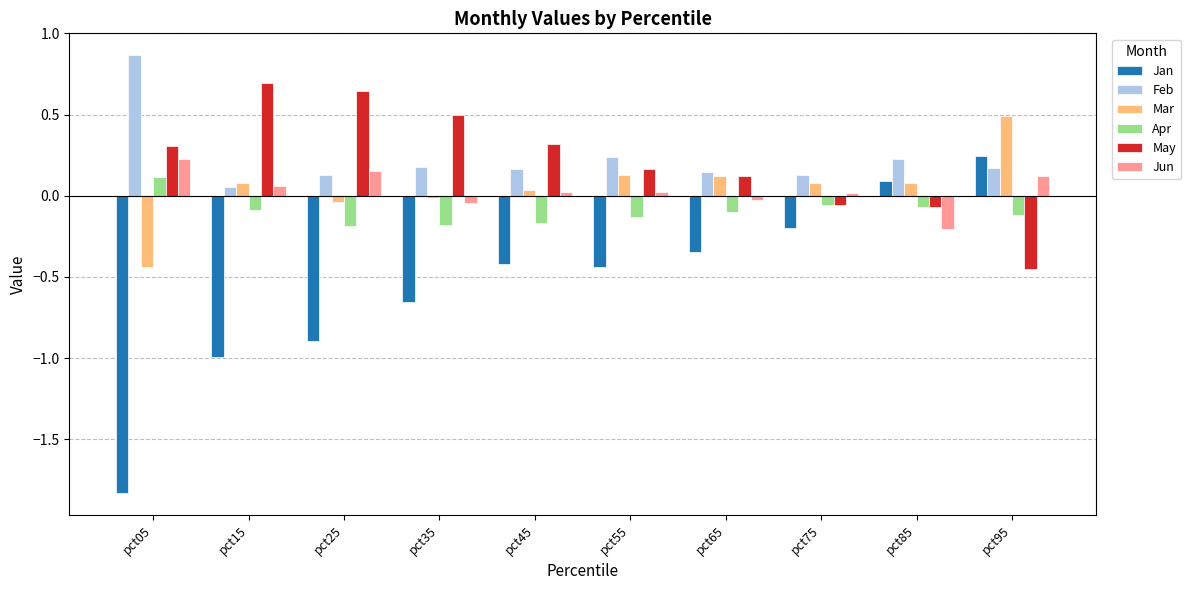

Is the value of Jan at pct15 greater than the value of Feb at pct85?

No